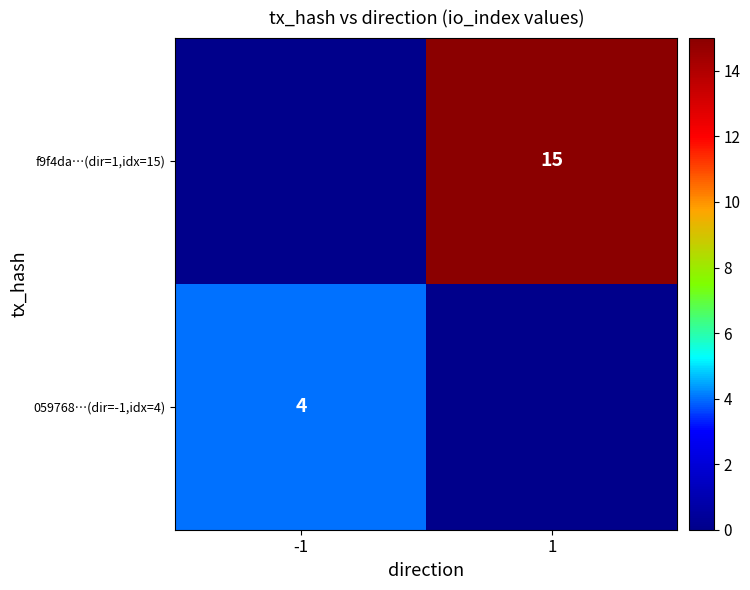

The 059768…(dir=-1,idx=4) series shows 4 at -1. True or false?

True